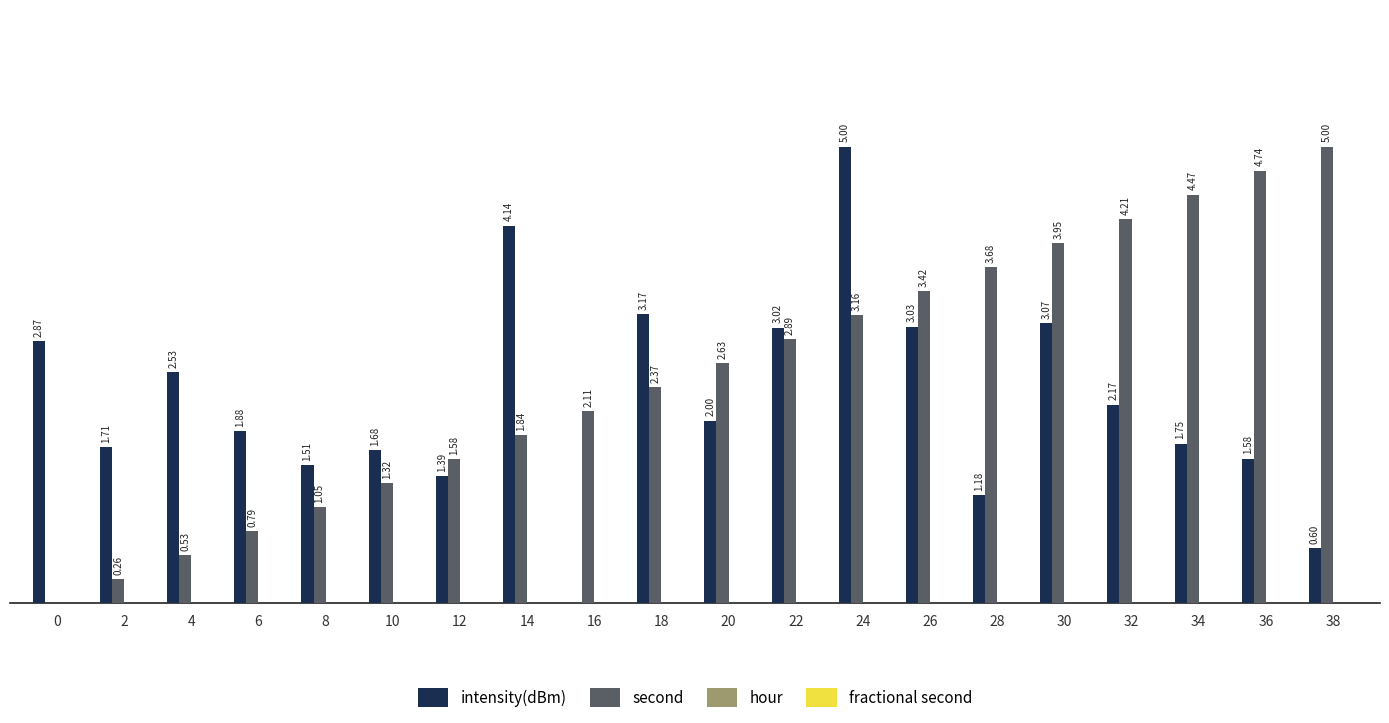

Is the value of intensity(dBm) at 18 greater than the value of second at 22?

Yes